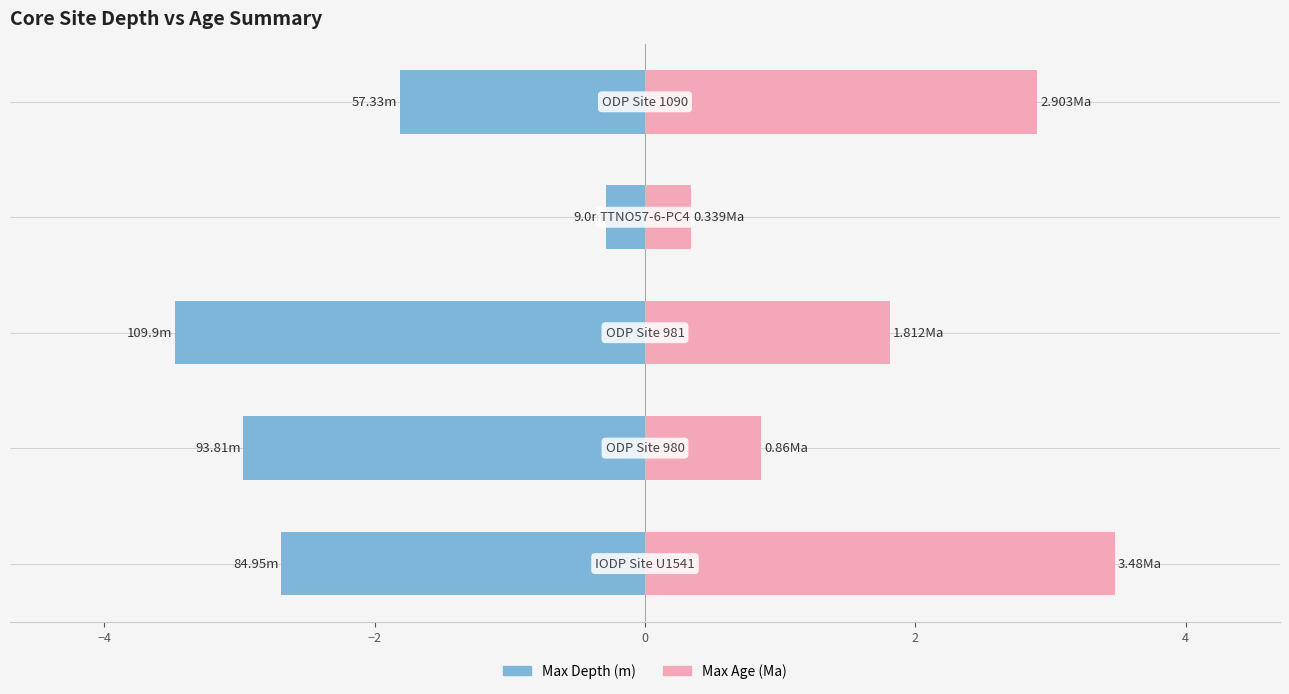

Are the bars horizontal?

Yes